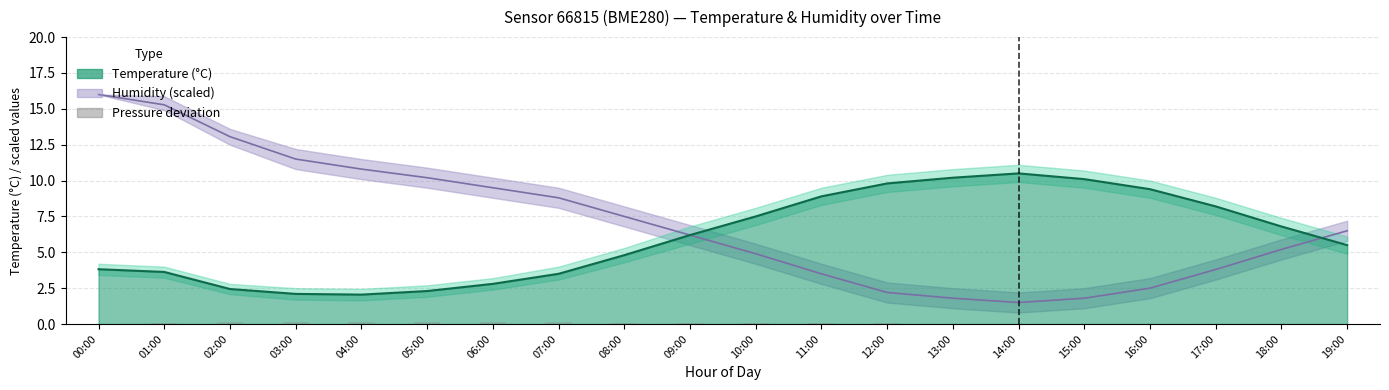

What is the sum of the Humidity (scaled) values at 03:00 and 08:00?

19.0